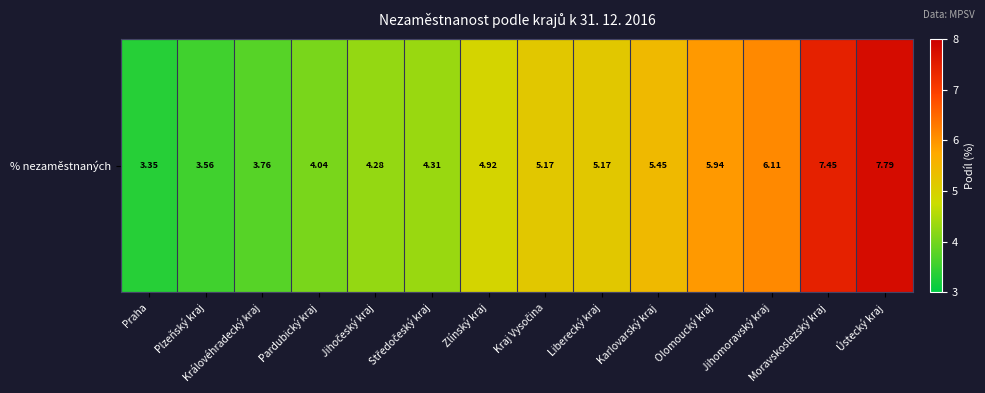

Reading left to right, extract all data points from this chart.

3.4	3.6	3.8	4.0	4.3	4.3	4.9	5.2	5.2	5.5	5.9	6.1	7.5	7.8